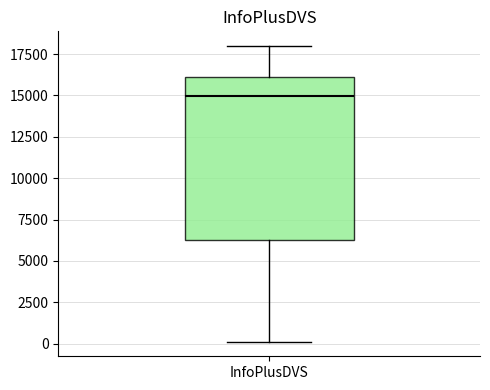

Read this box plot against the y-axis: the position of the median line, the range covered by the box, and the ends of both whiskers. The values are not printed on the chart, so give them approximately, as read against the axis.

median 15000, box 6500 to 16000, whiskers 0 to 18000